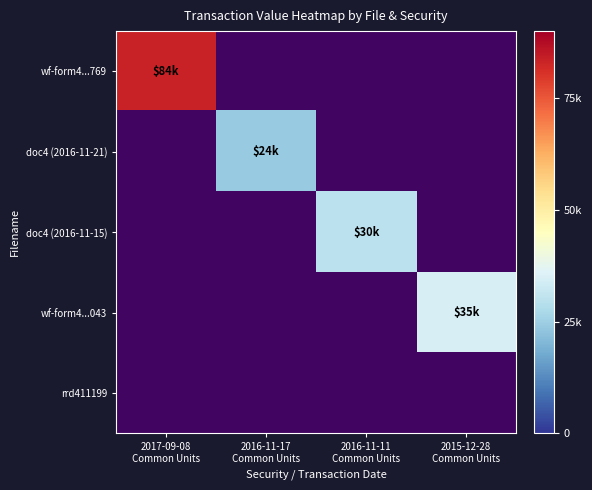

Is it true that doc4 (2016-11-21) equals 2 at 2015-12-28 Common Units?

False